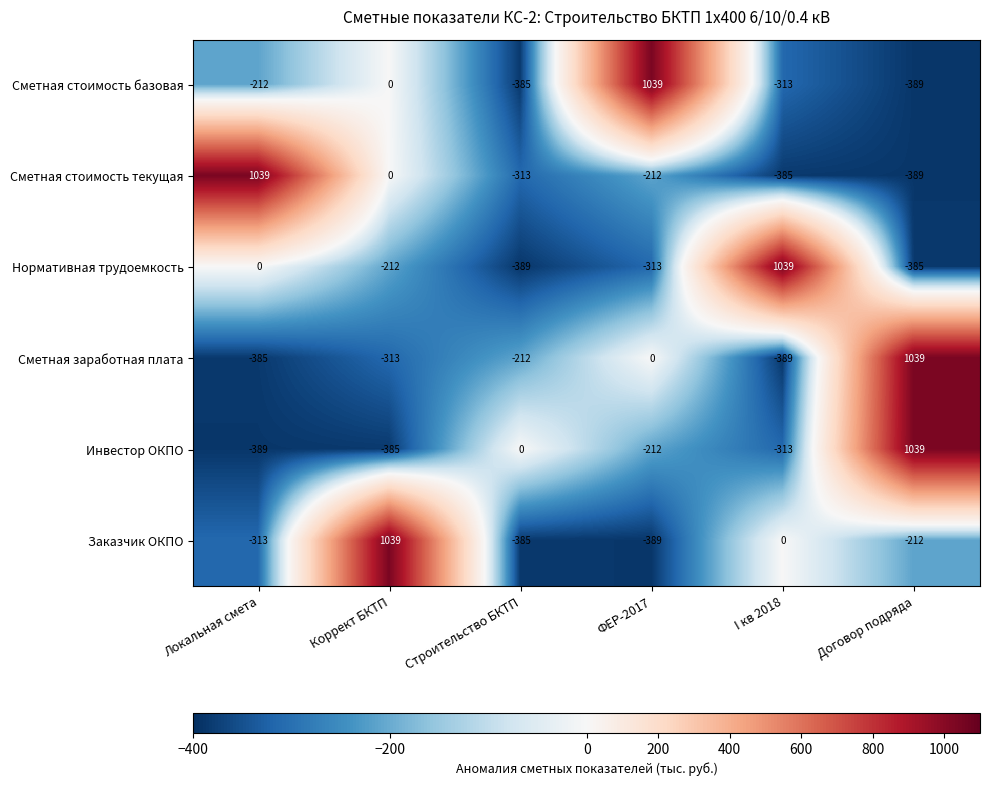

What is the minimum value for Сметная заработная плата?

-389